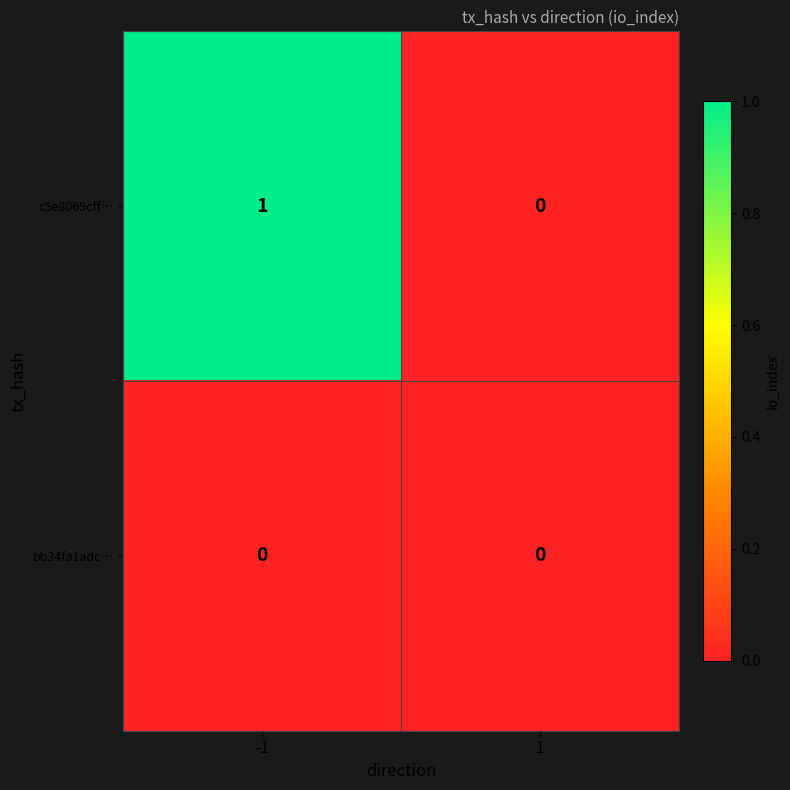

What is the total value across all series at -1?

1